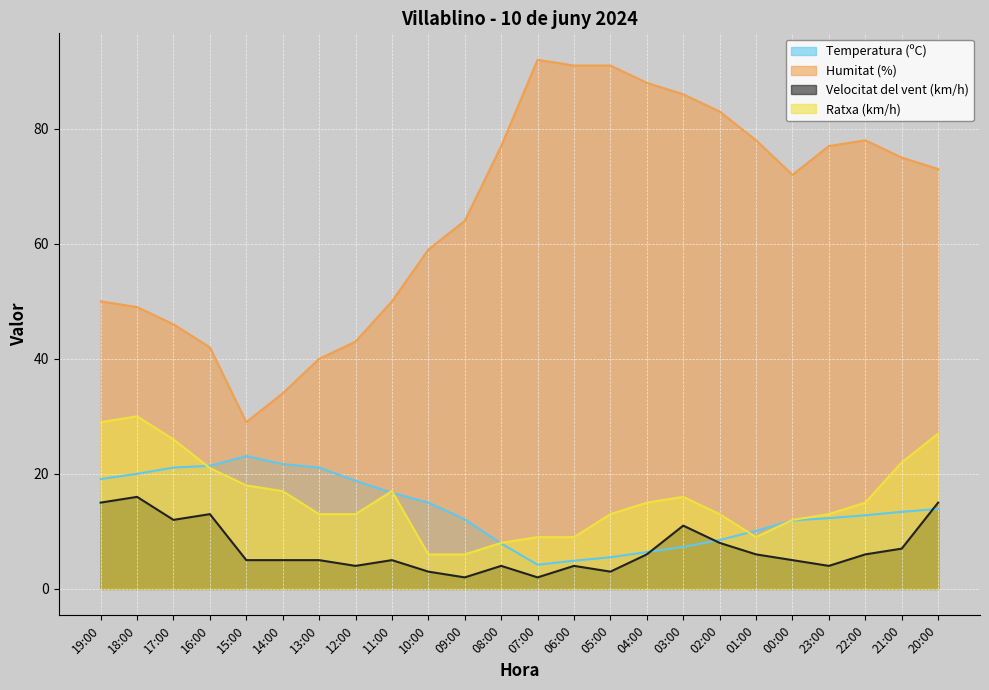

What is the sum of the Humitat (%) values at 00:00 and 04:00?

160.0